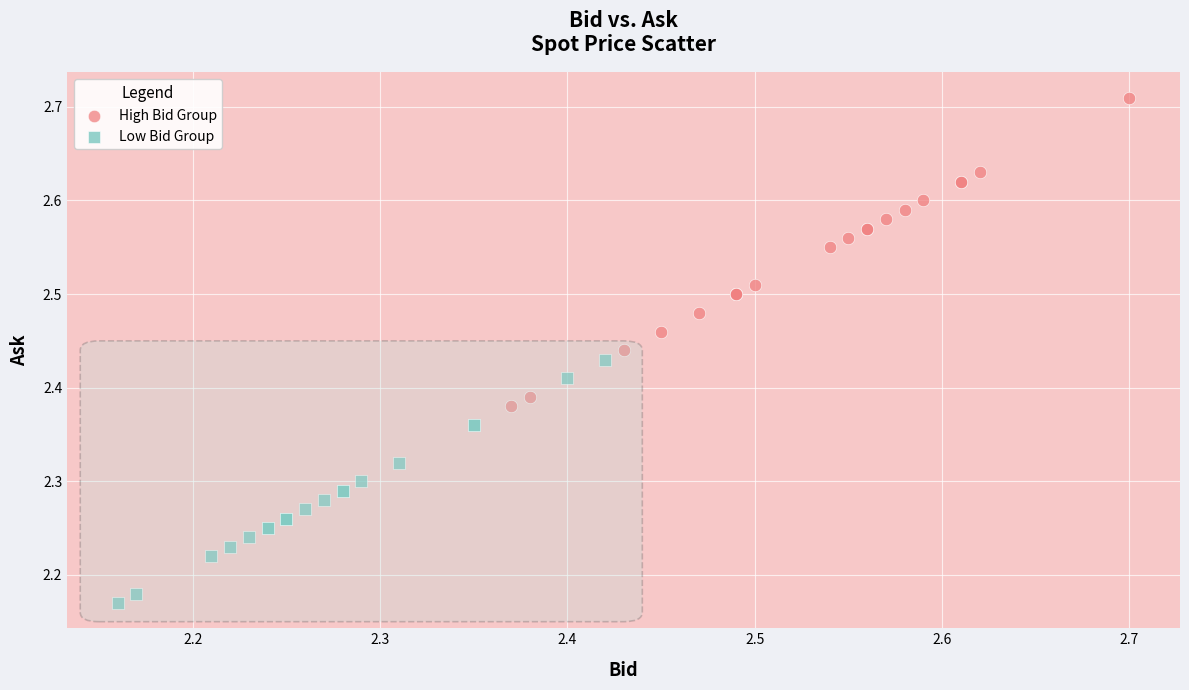

What are all the series names shown in the legend?

High Bid Group, Low Bid Group